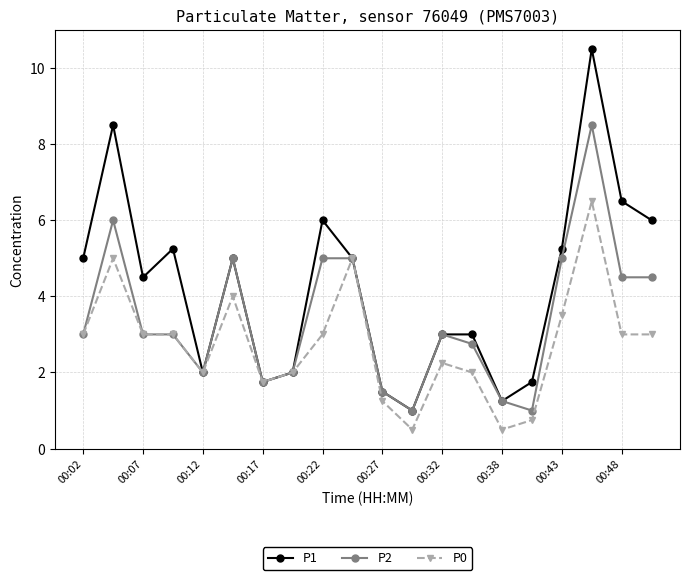

List the series in order of their peak value, highest first.

P1, P2, P0